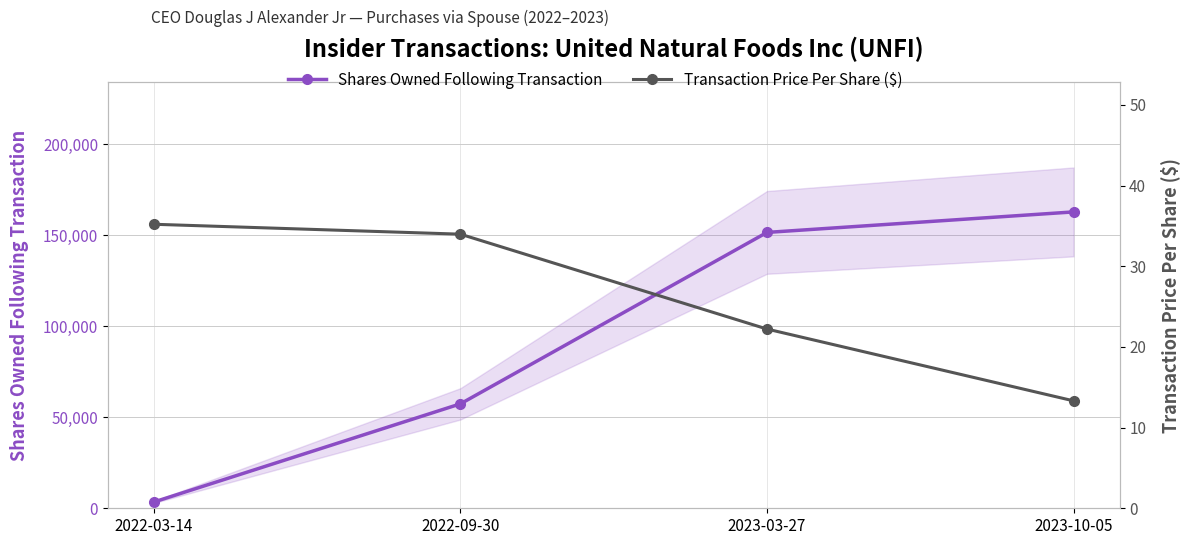

What is the smallest value displayed?

13.3